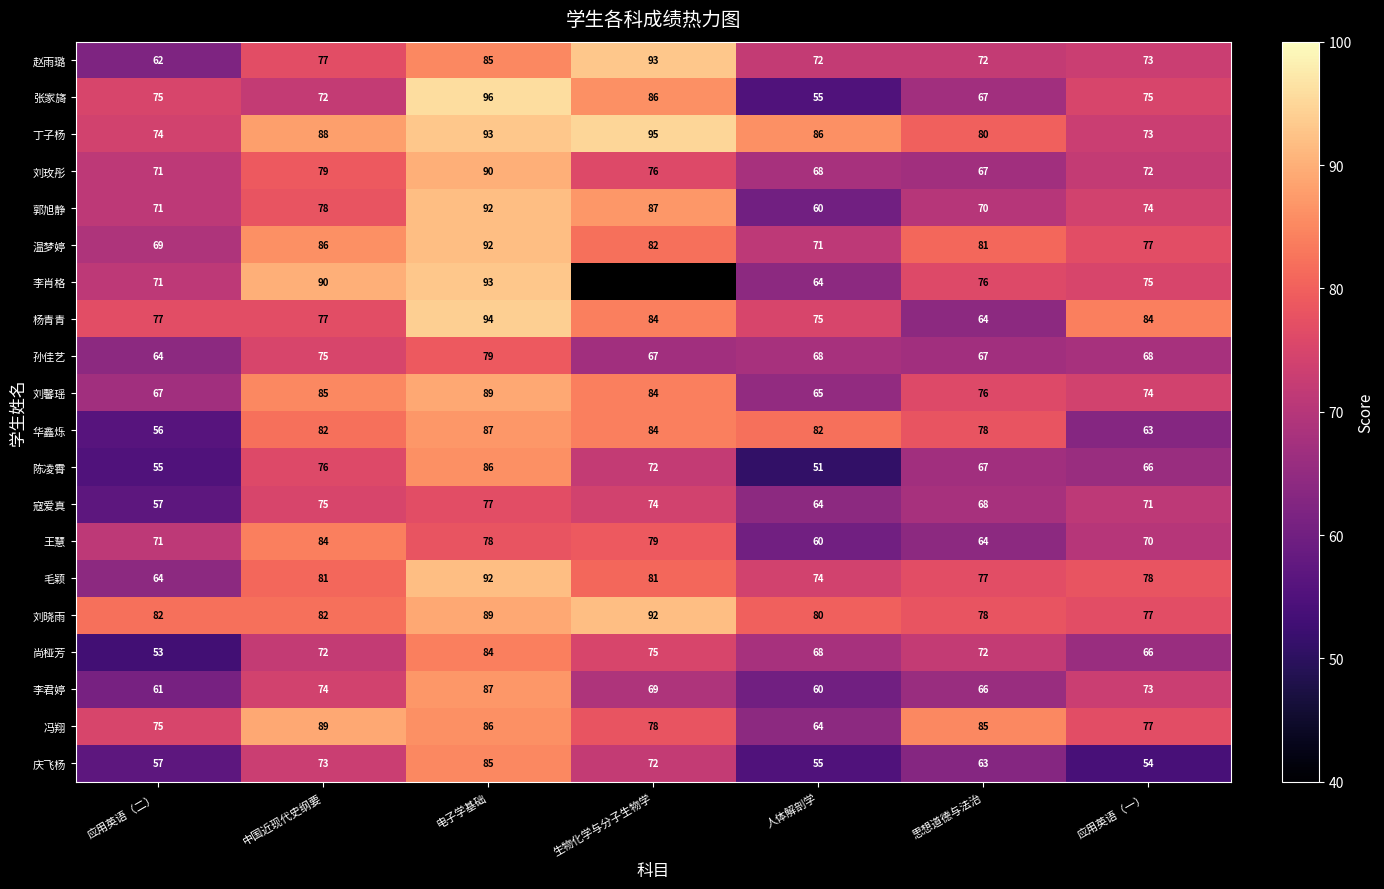

Rank the categories by 温梦婷 value from highest to lowest.

电子学基础, 中国近现代史纲要, 生物化学与分子生物学, 思想道德与法治, 应用英语（一）, 人体解剖学, 应用英语（二）